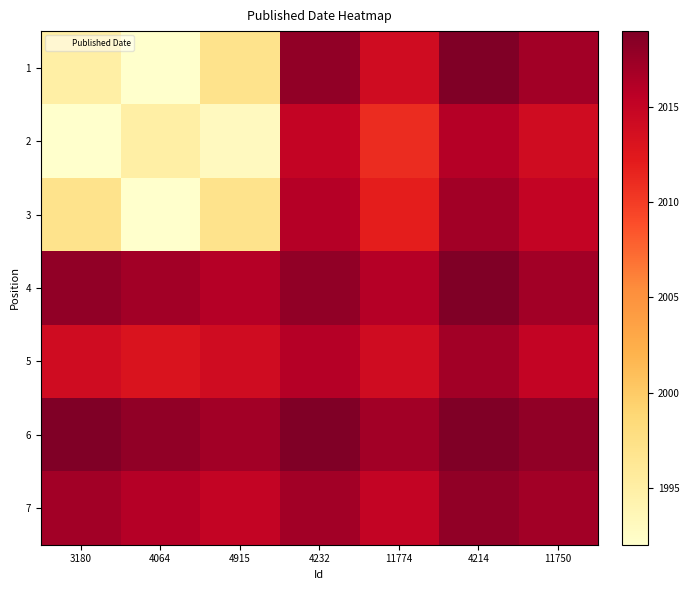

Count the number of data series in this chart.

7